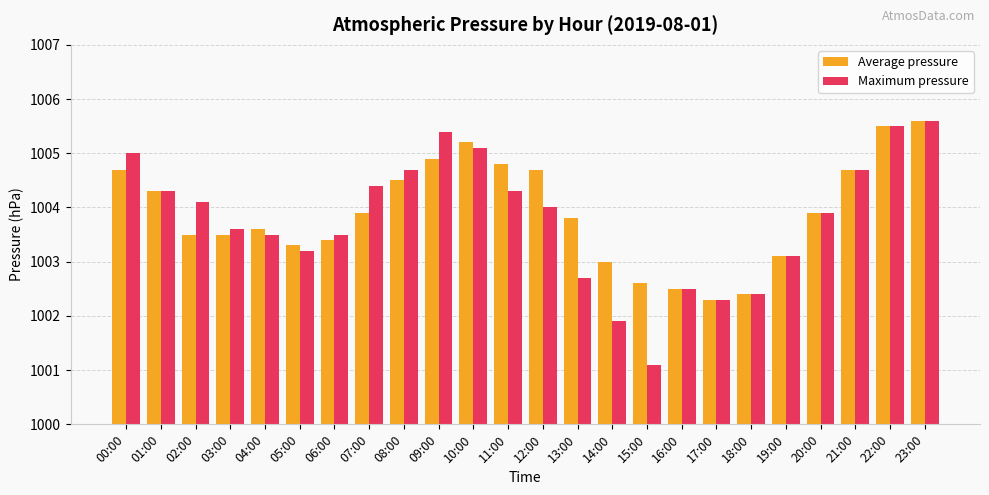

Rank the series by their average value, from highest to lowest.

Average pressure, Maximum pressure